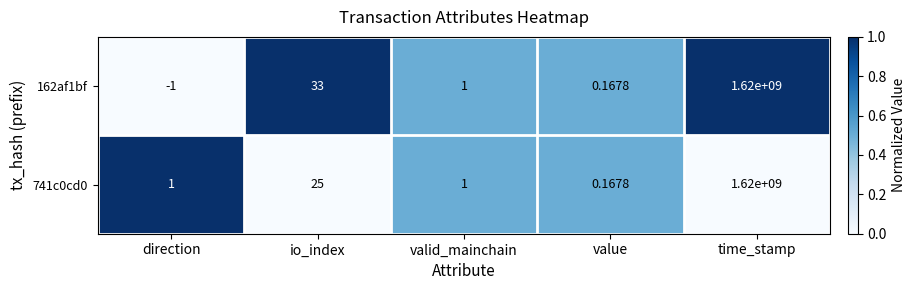

At which label does 162af1bf reach its minimum?

direction